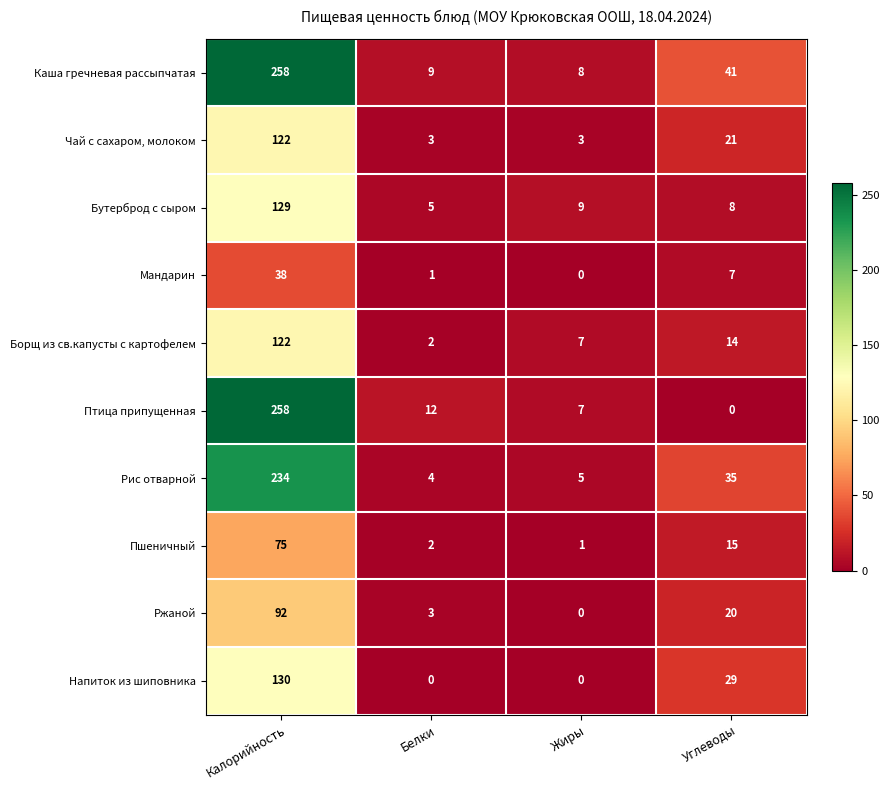

Count the number of categories in the chart.

4